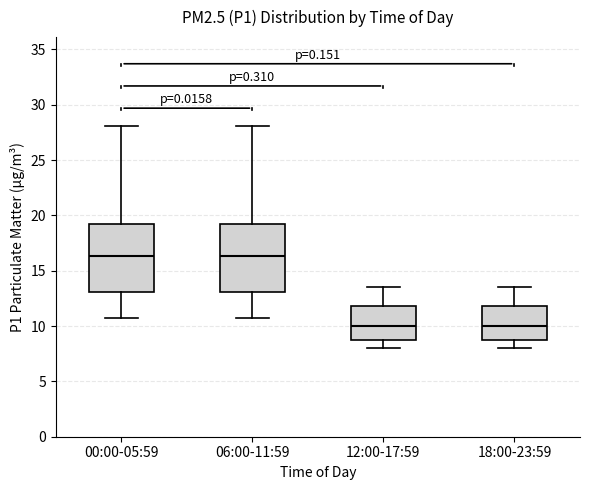

Where is the lower edge of the box for 12:00-17:59 on the y-axis? The values are not printed on the chart, so give them approximately, as read against the axis.

8.5